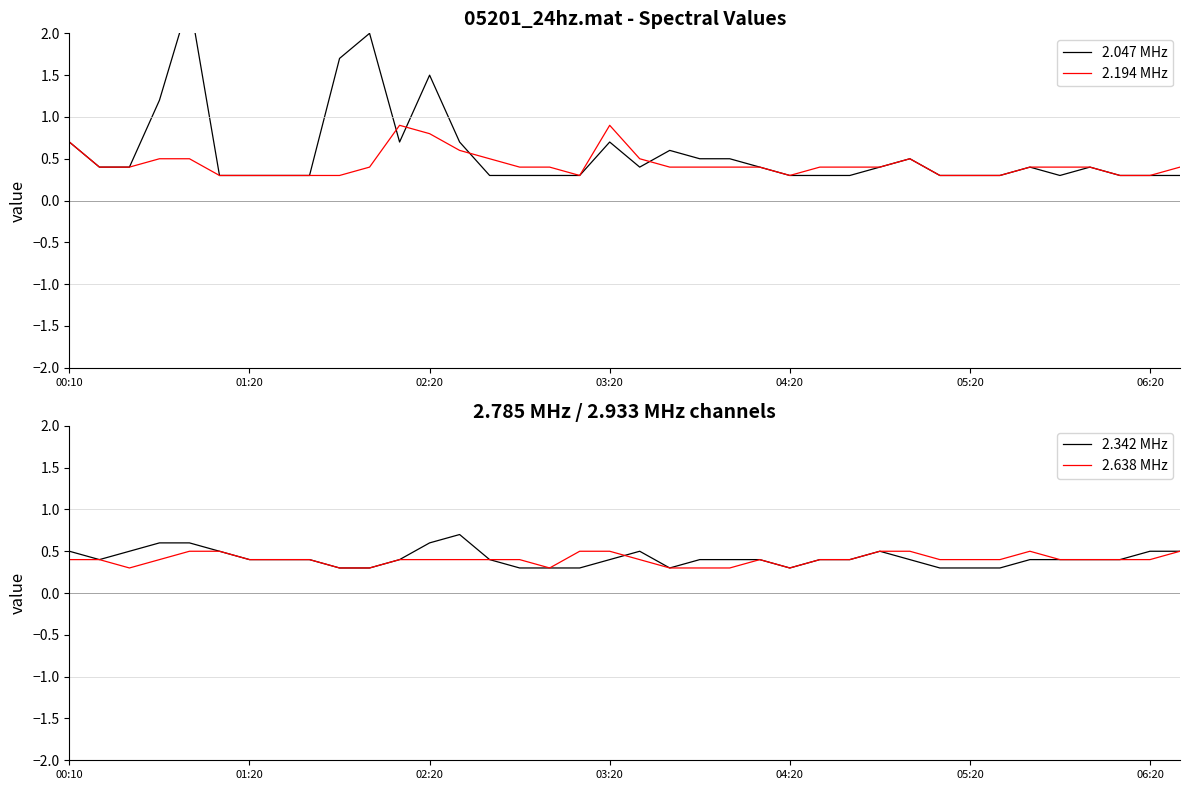

How many intersections are there between 2.047 MHz and 2.342 MHz?

6